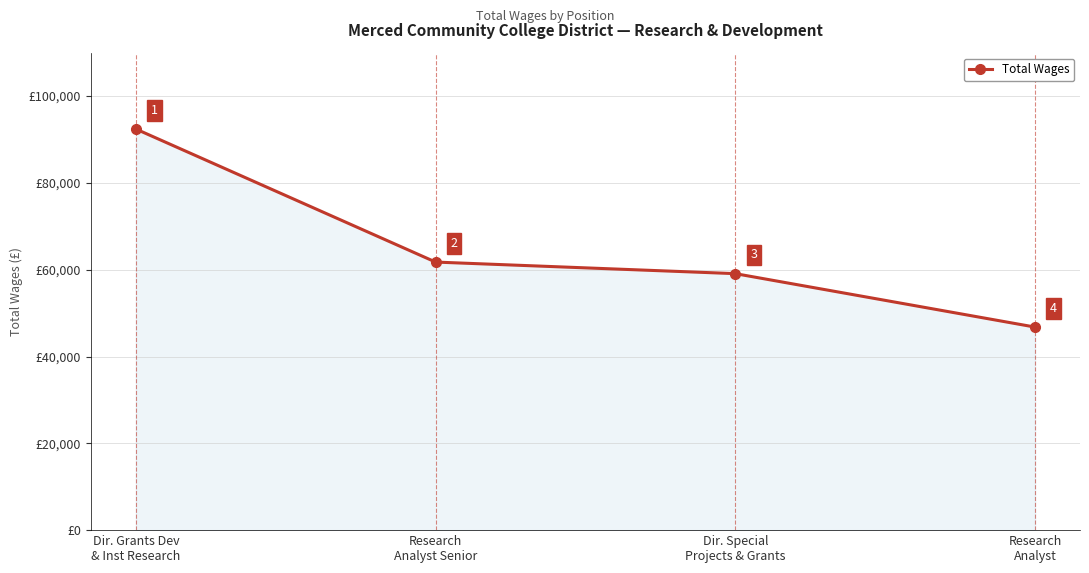

What is the difference between the maximum and minimum values?

45626